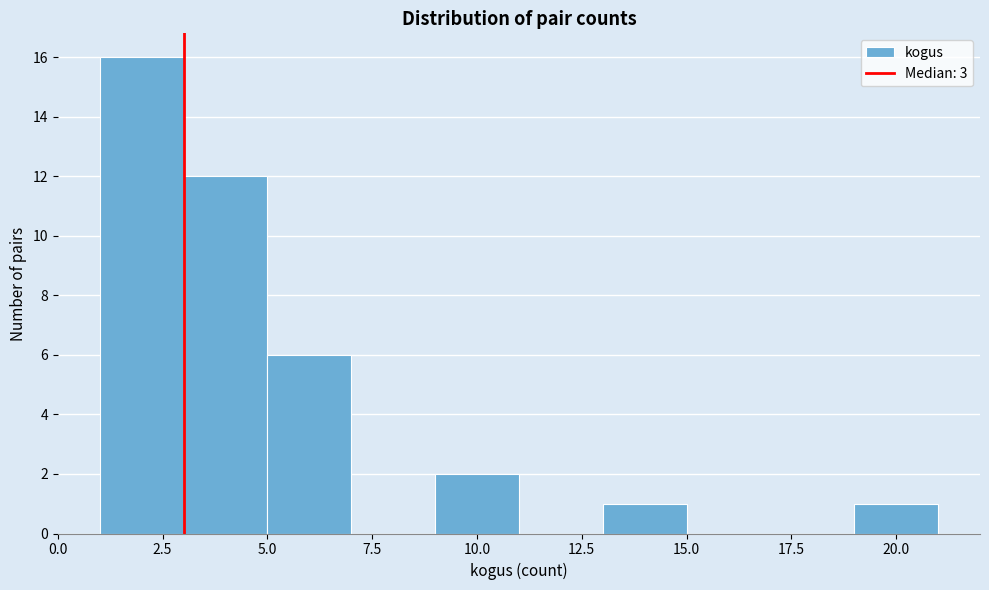

Reading left to right, transcribe this chart: for each bar, give the range it covers on the x-axis and its height. The values are not printed on the chart, so give them approximately, as read against the axis.

1 to 3: 16
3 to 5: 12
5 to 7: 6
7 to 9: 0
9 to 11: 2
11 to 13: 0
13 to 15: 1
15 to 17: 0
17 to 19: 0
19 to 21: 1